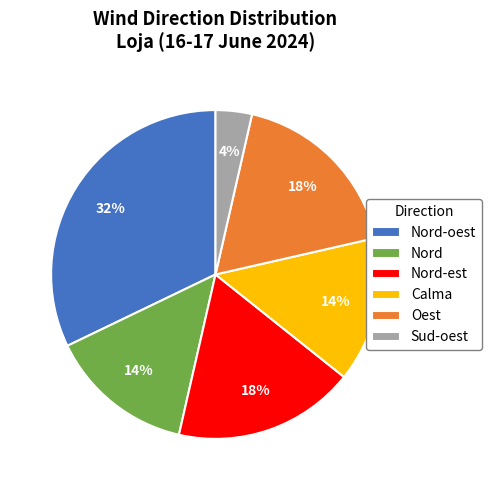

Count the number of slices in the pie.

6